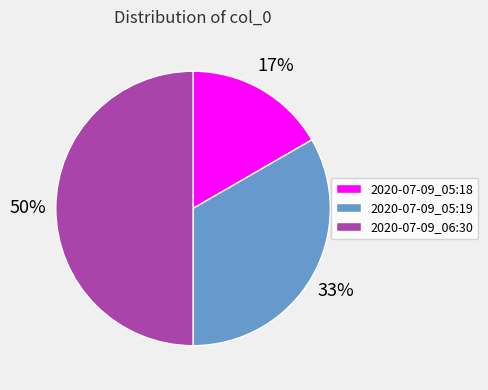

To the nearest percent, what is the average slice percentage?

33%